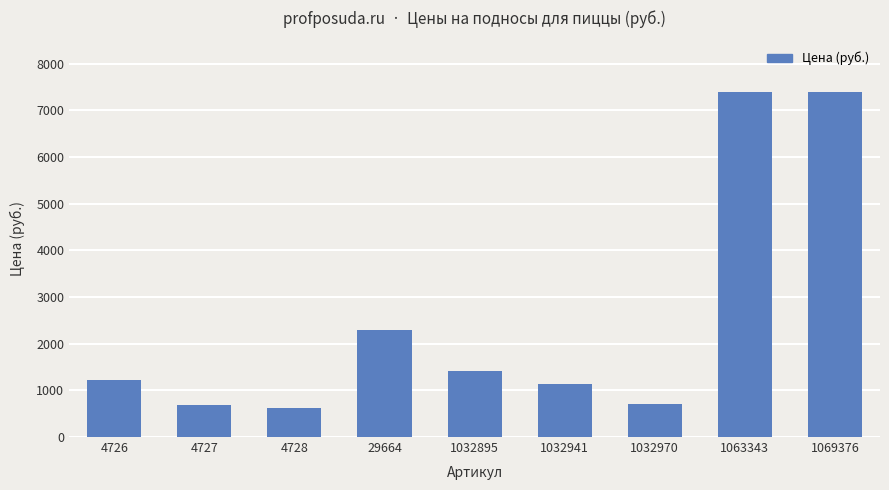

What is the difference between the maximum and minimum values?

6768